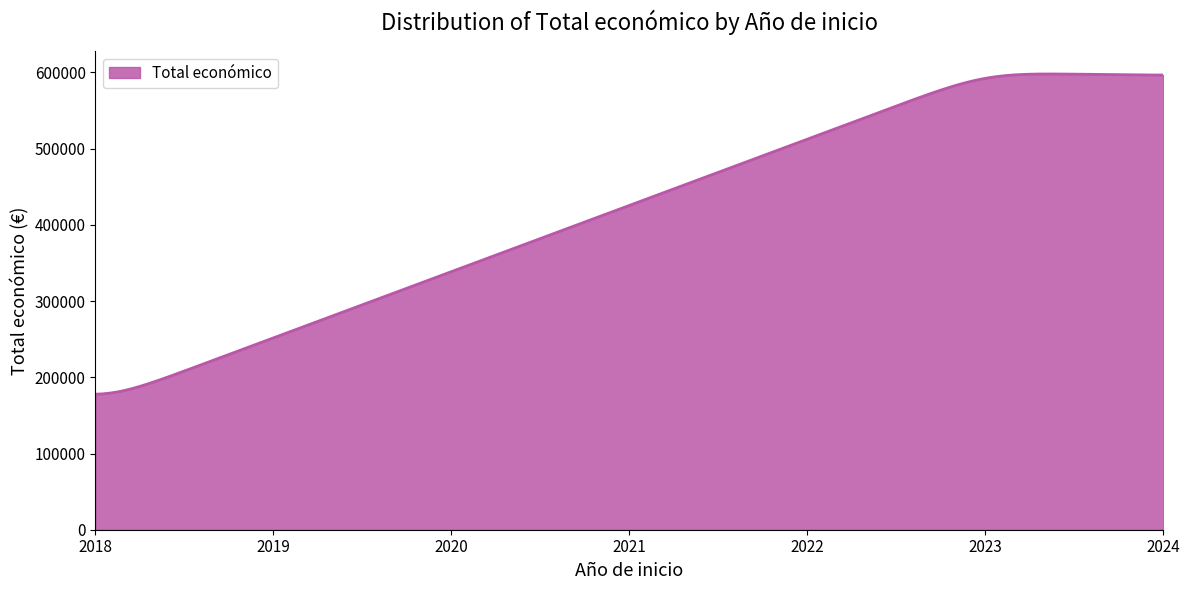

What is the difference between the maximum and minimum values?

420162.9